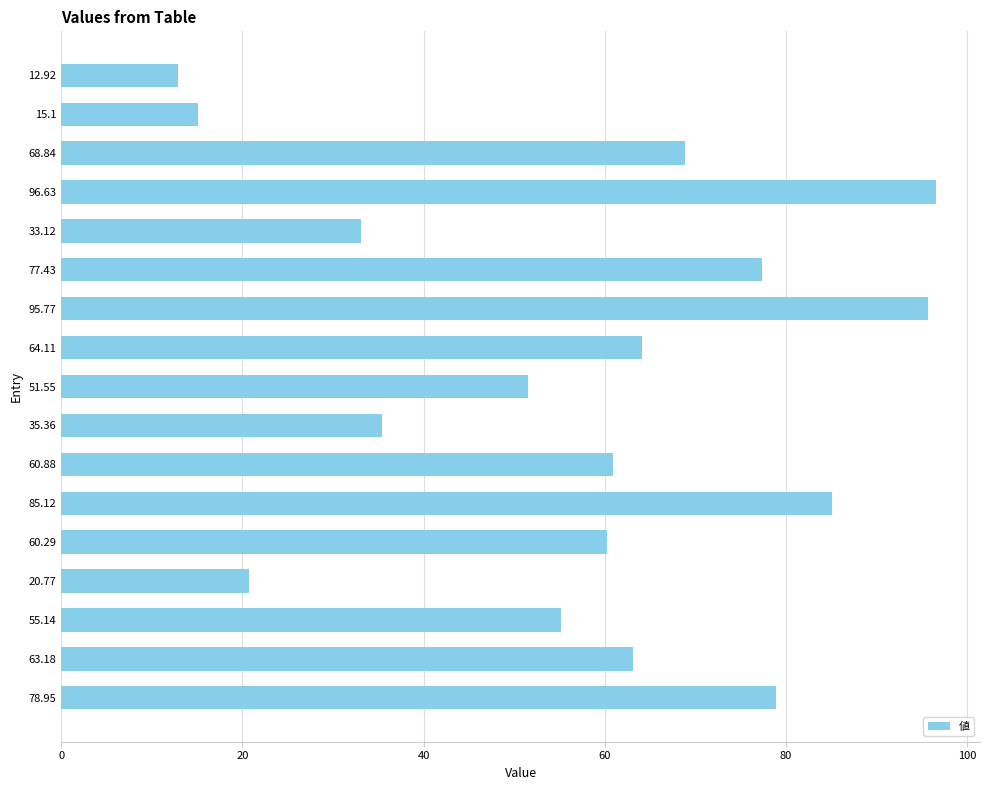

What is the difference between the values at 55.14 and 78.95?

23.8